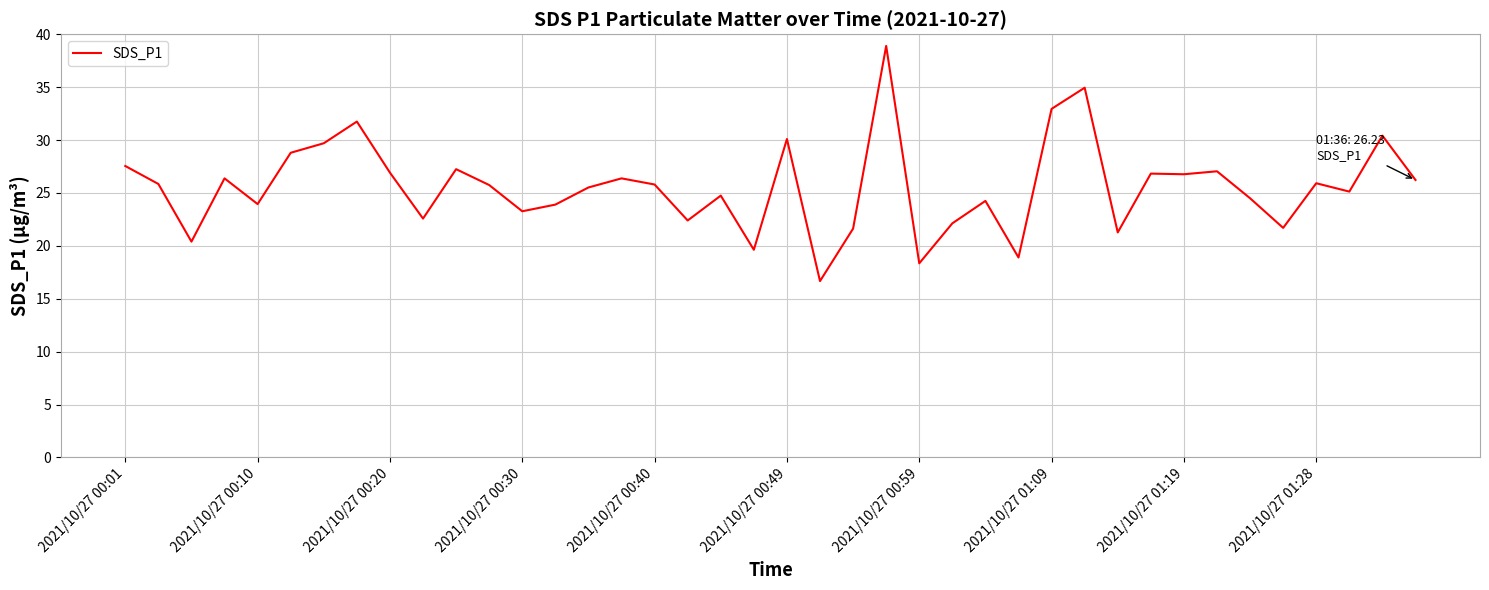

What is the smallest value displayed?

16.7